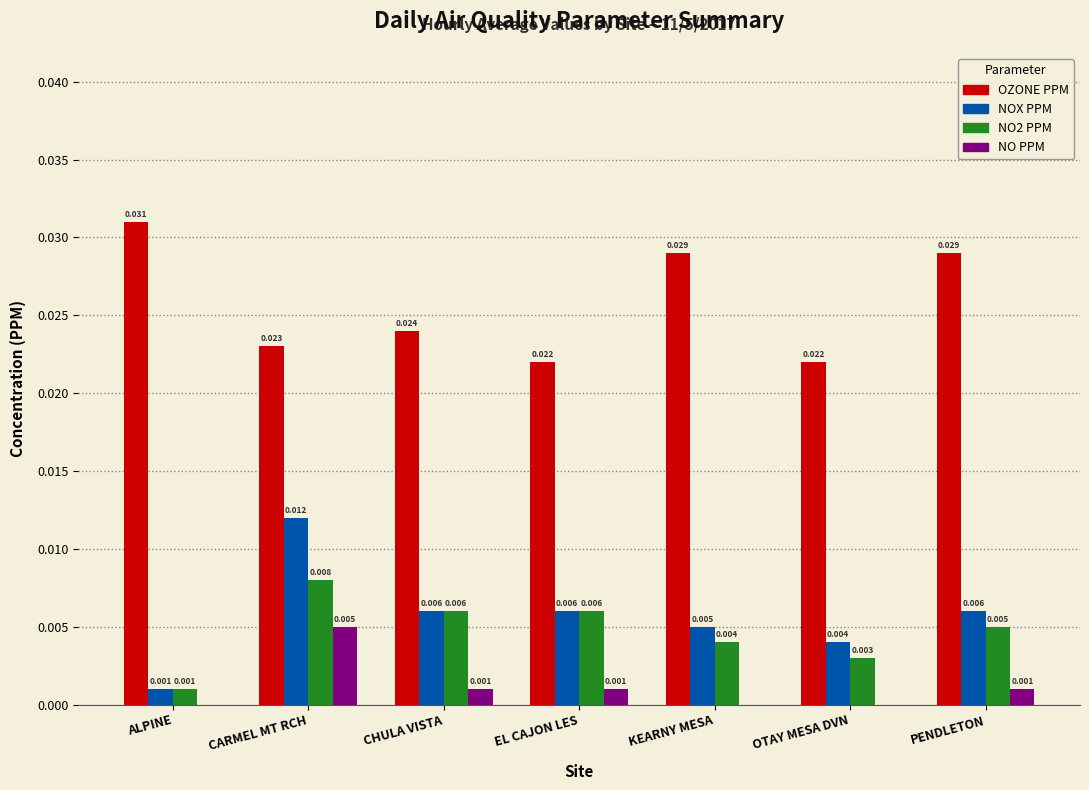

Which series changed the most between CHULA VISTA and PENDLETON?

OZONE PPM